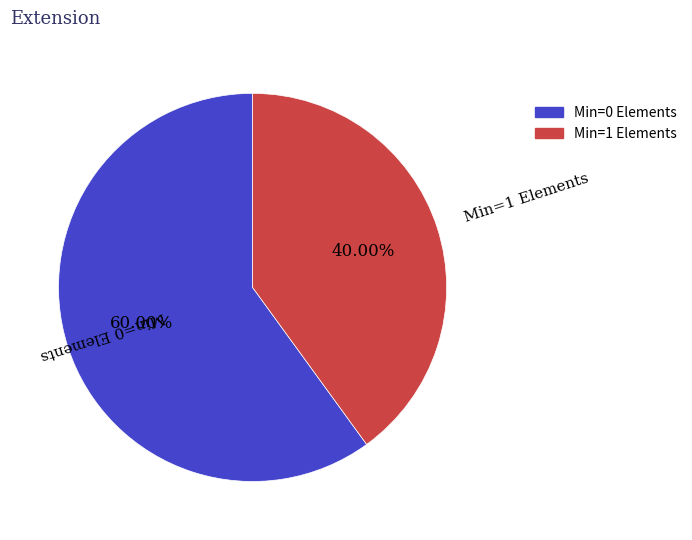

Count the number of slices in the pie.

2